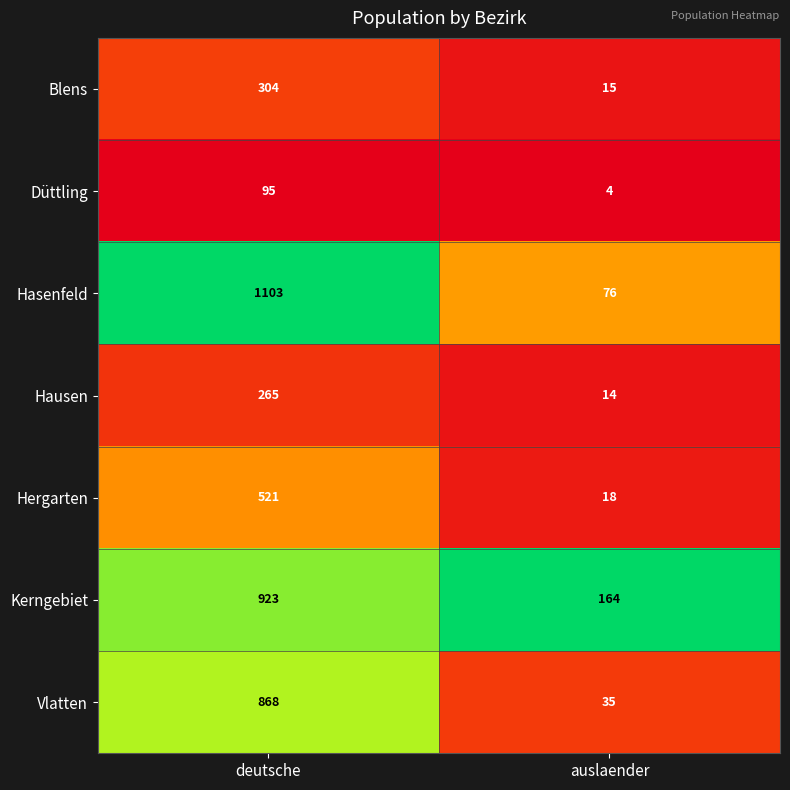

At which label does Düttling reach its minimum?

auslaender